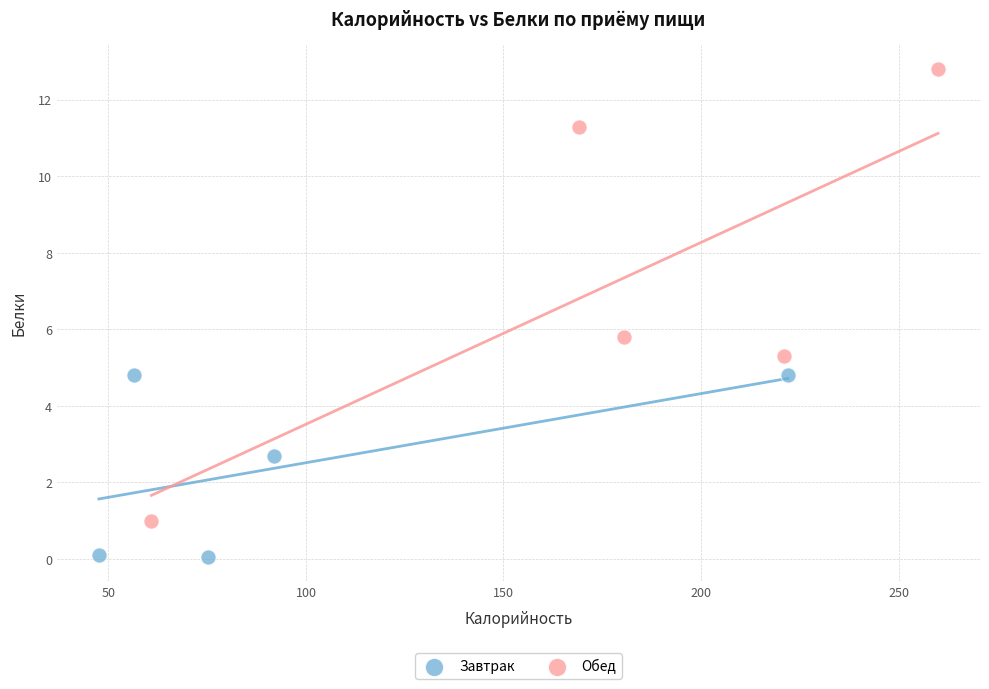

Which series contains the lowest Y value?

Завтрак